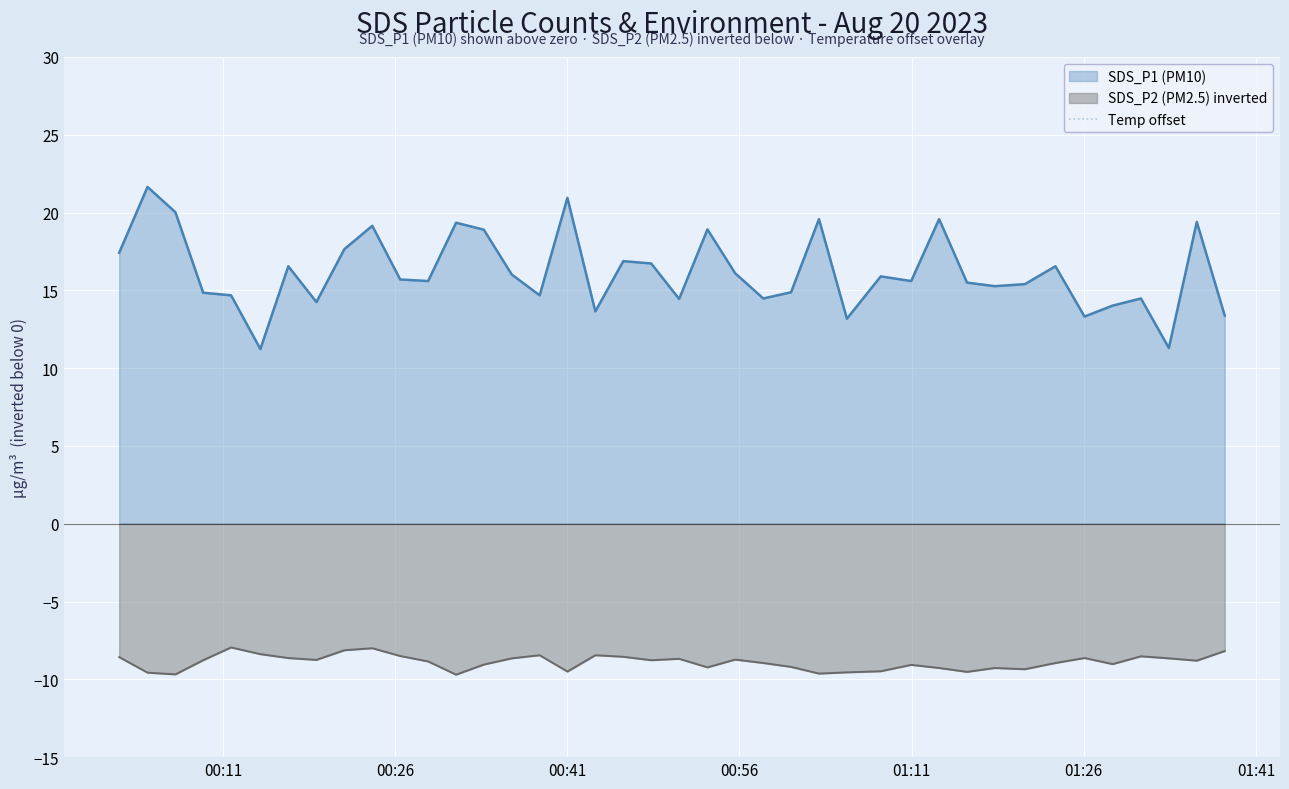

True or false: SDS_P2 (PM2.5) inverted and SDS_P1 (PM10) intersect in this chart.

False